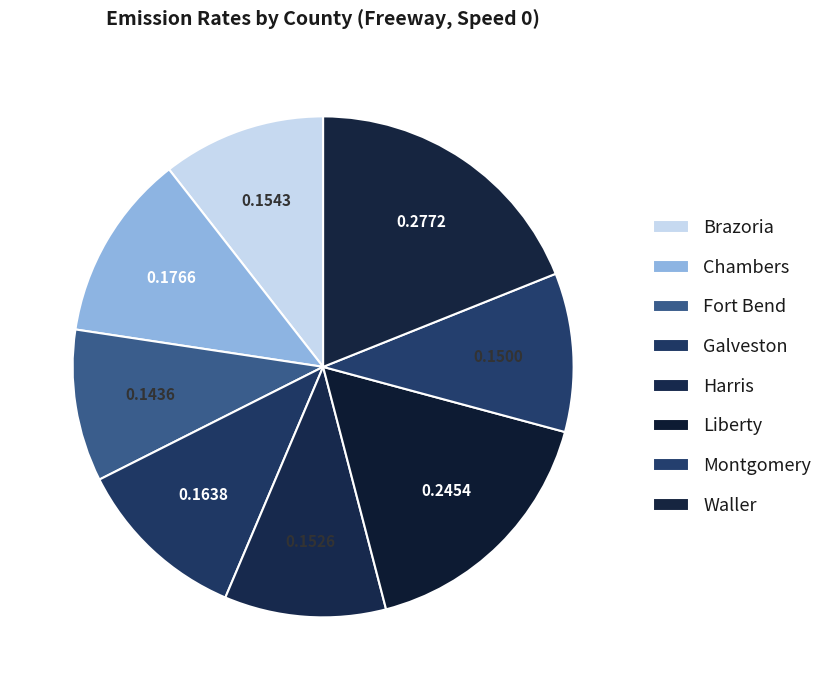

Does any single category account for the majority?

No